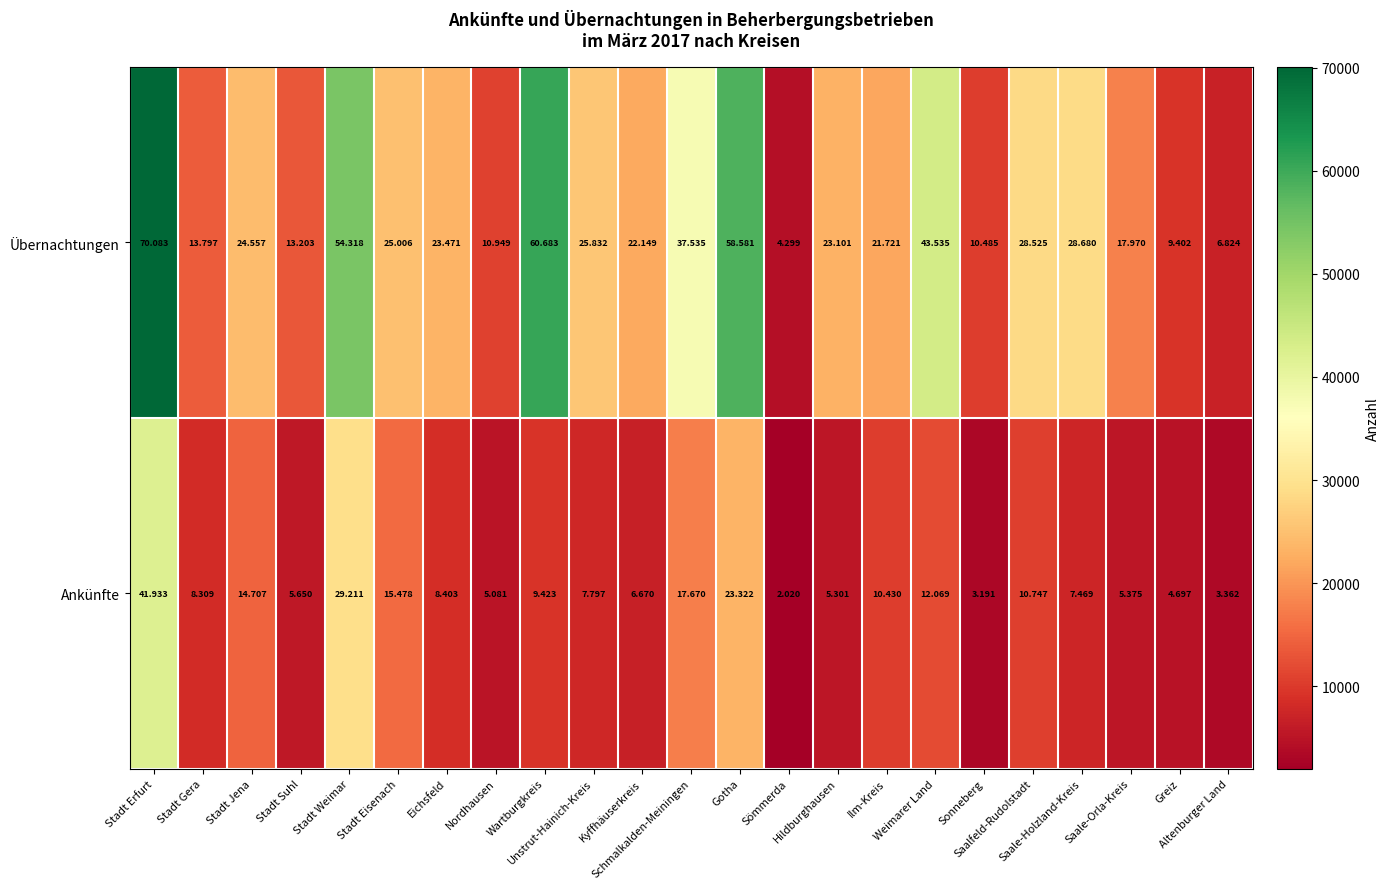

Which category has the highest value across all series?

Stadt Erfurt